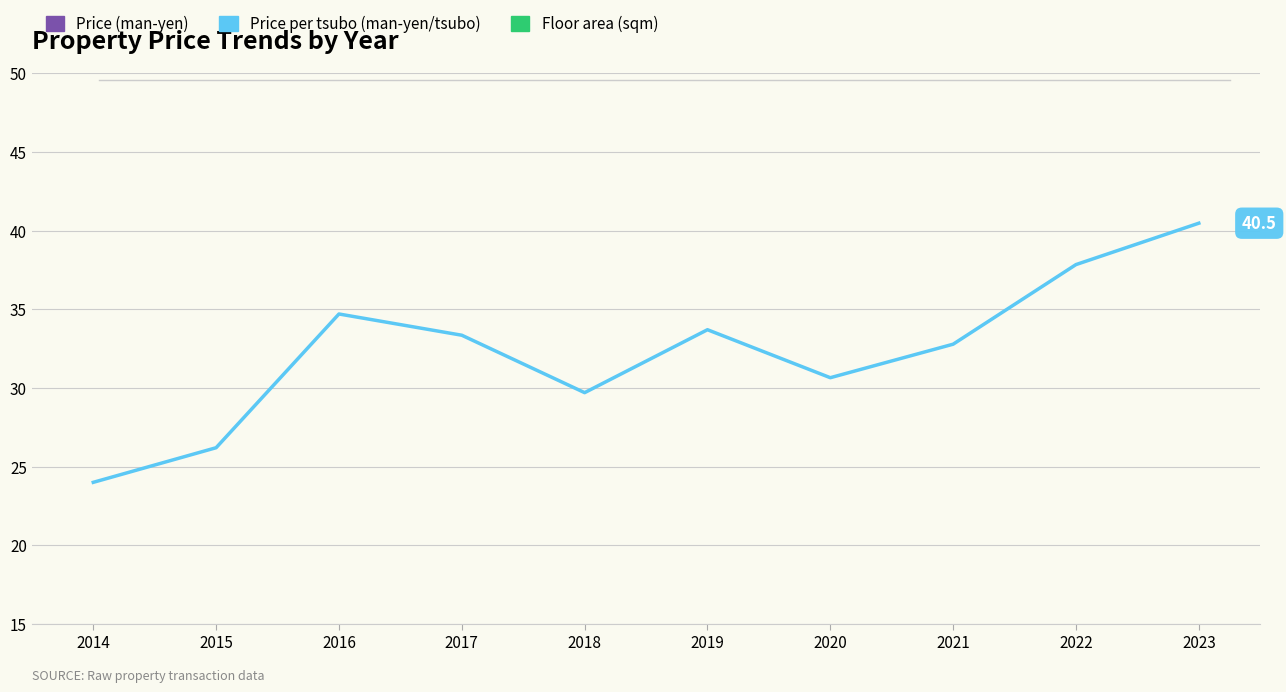

How many categories are shown in the chart?

10